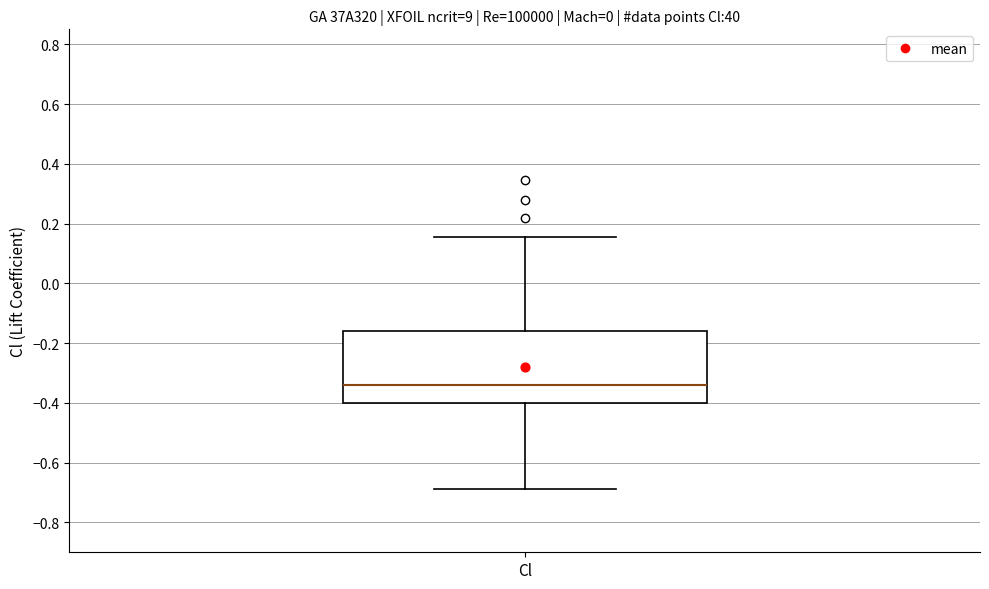

Read this box plot against the y-axis: the position of the median line, the range covered by the box, and the ends of both whiskers. The values are not printed on the chart, so give them approximately, as read against the axis.

median -0.34, box -0.40 to -0.16, whiskers -0.68 to 0.16